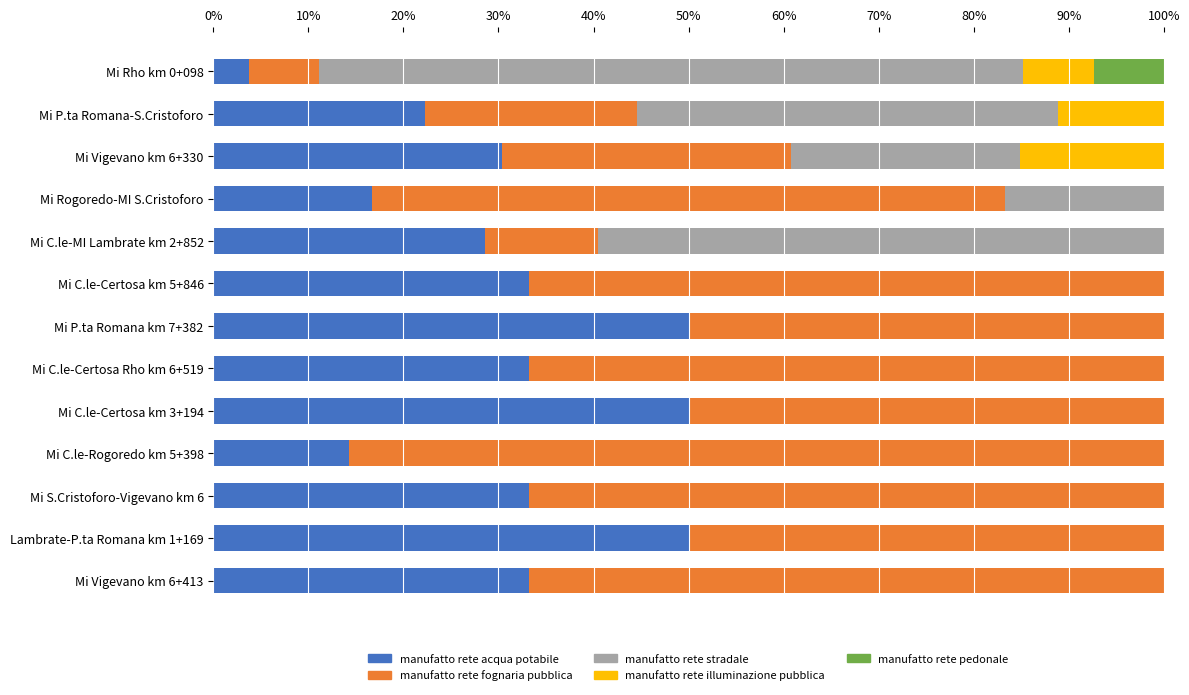

What is the total value across all series at Mi P.ta Romana-S.Cristoforo?

100.0